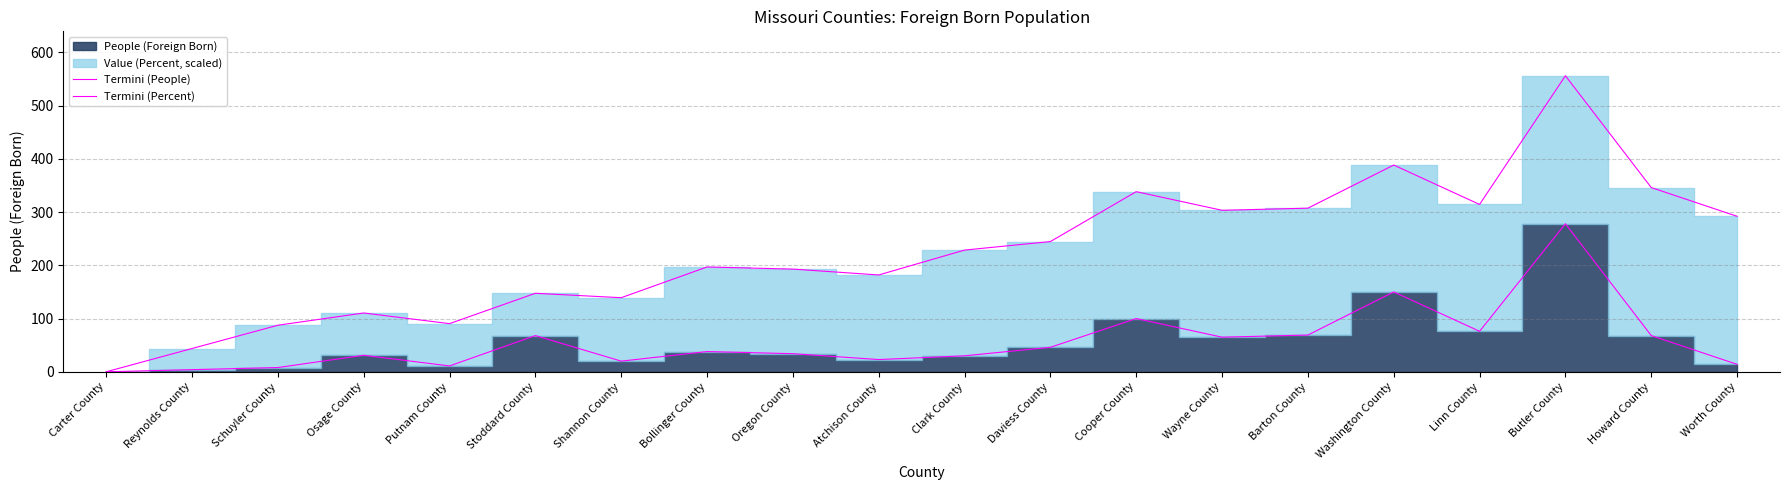

What is the difference between the Termini (People) values at Schuyler County and Putnam County?

3.0